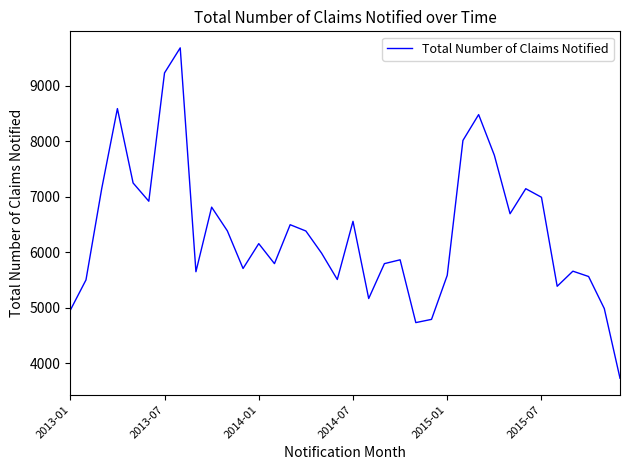

What is the difference between the maximum and minimum values?

5956.2